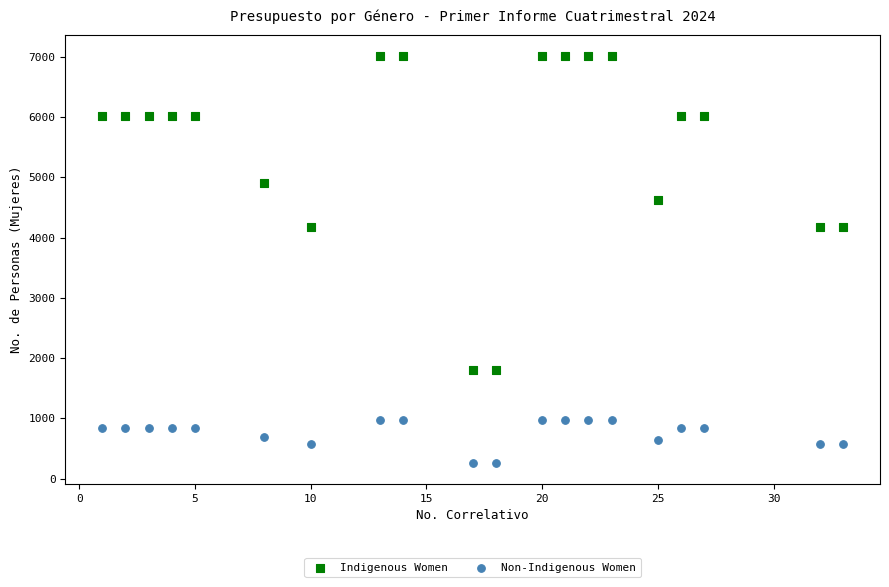

Which series reaches the minimum Y coordinate?

Non-Indigenous Women